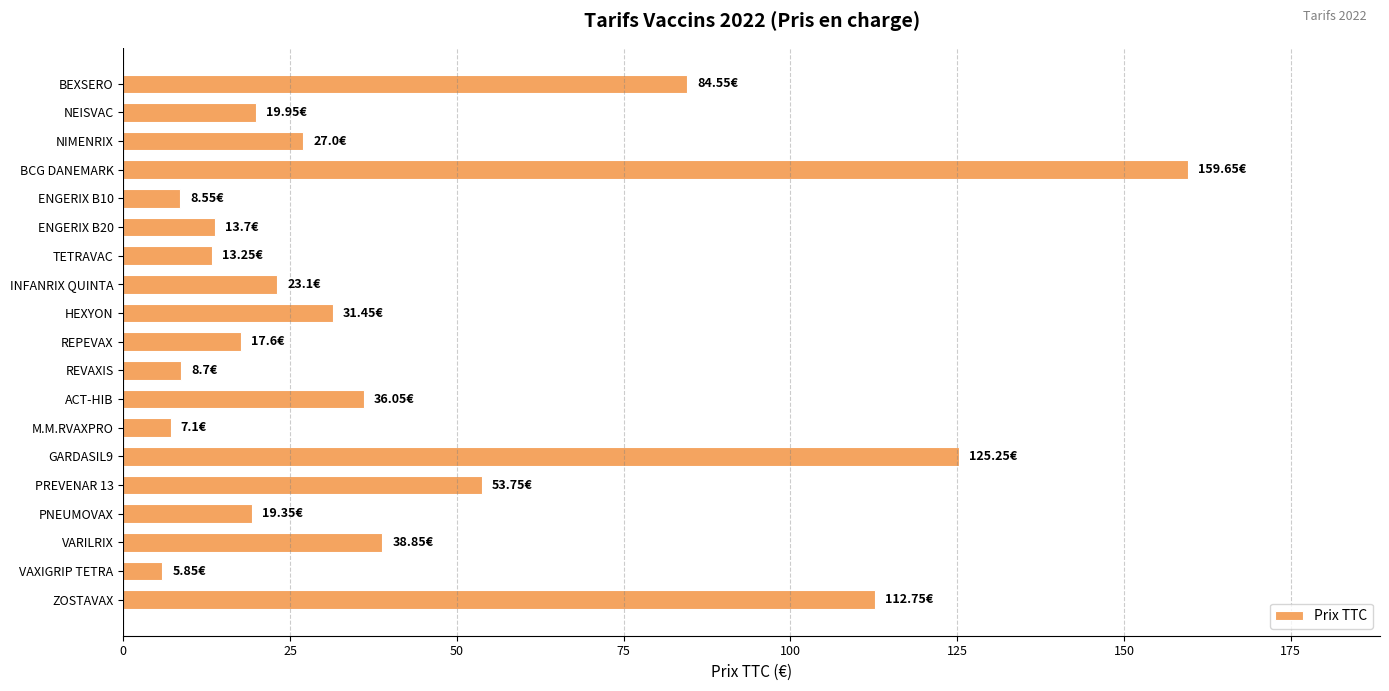

Where is the data nearest to the value 82?

BEXSERO